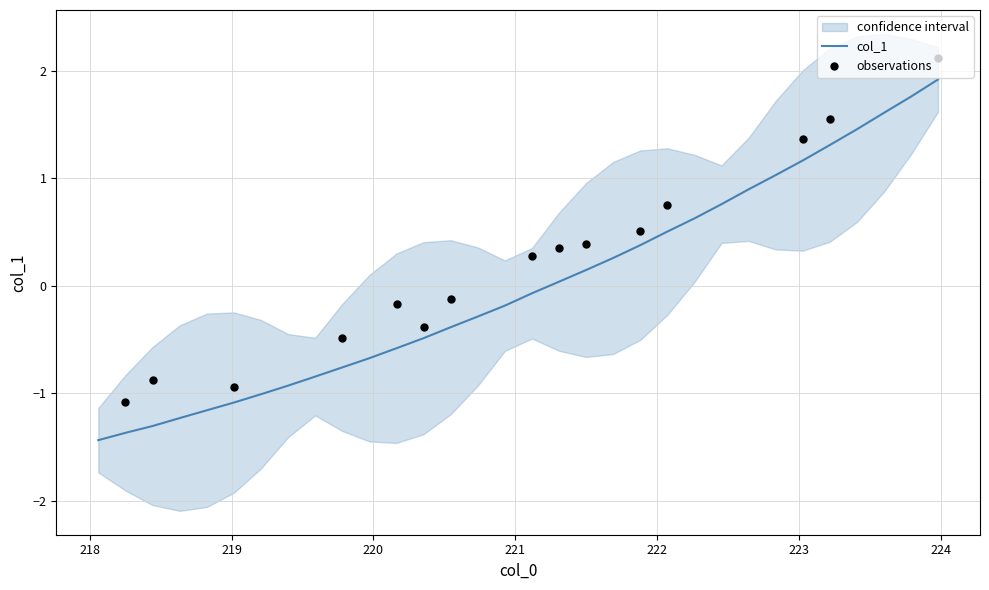

Which has a higher value, 223.9802 or 219.589?

223.9802